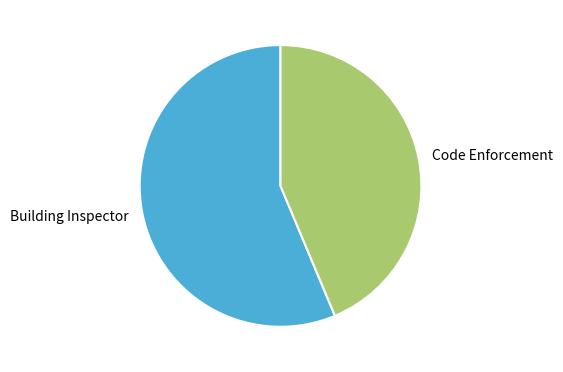

Rank the categories by value from highest to lowest.

Building Inspector, Code Enforcement